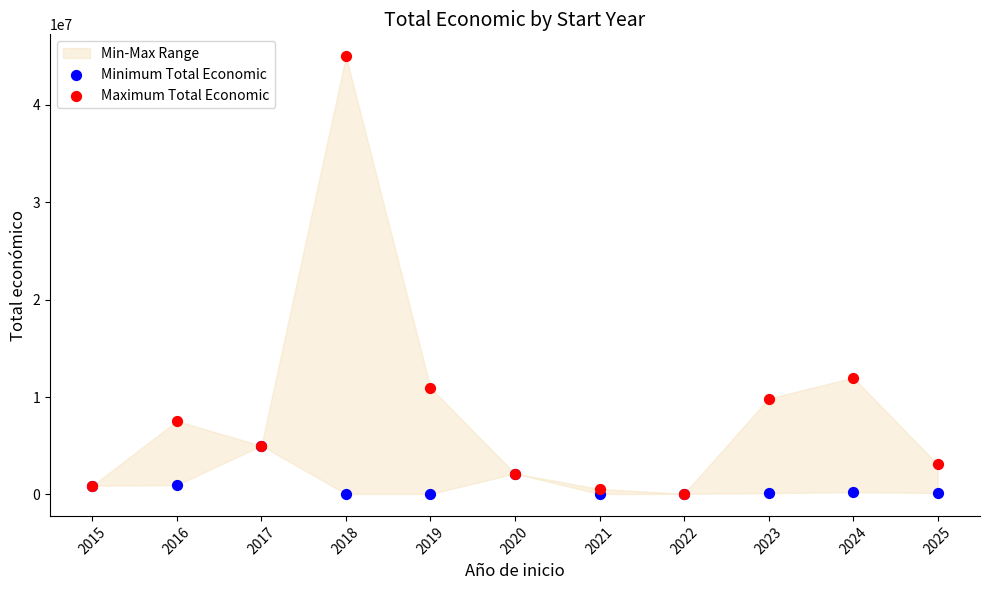

Which series has the largest Y range (max minus min)?

Maximum Total Economic